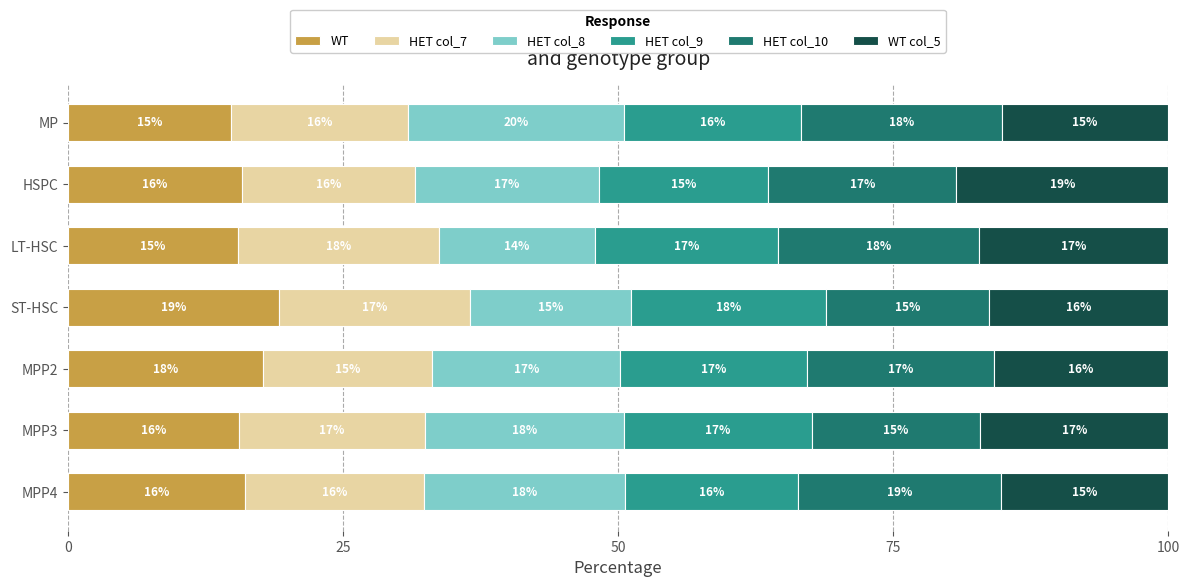

What is the highest value of the WT series?

19.2